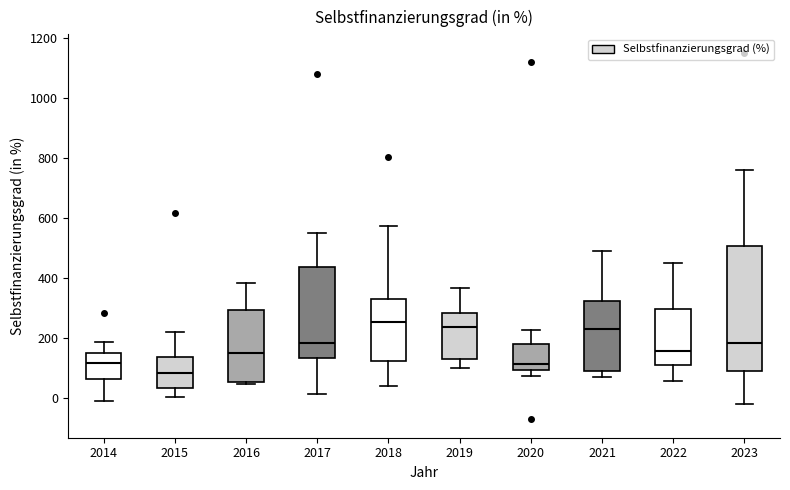

Which box is the tallest, from its lower edge to its upper edge?

2023